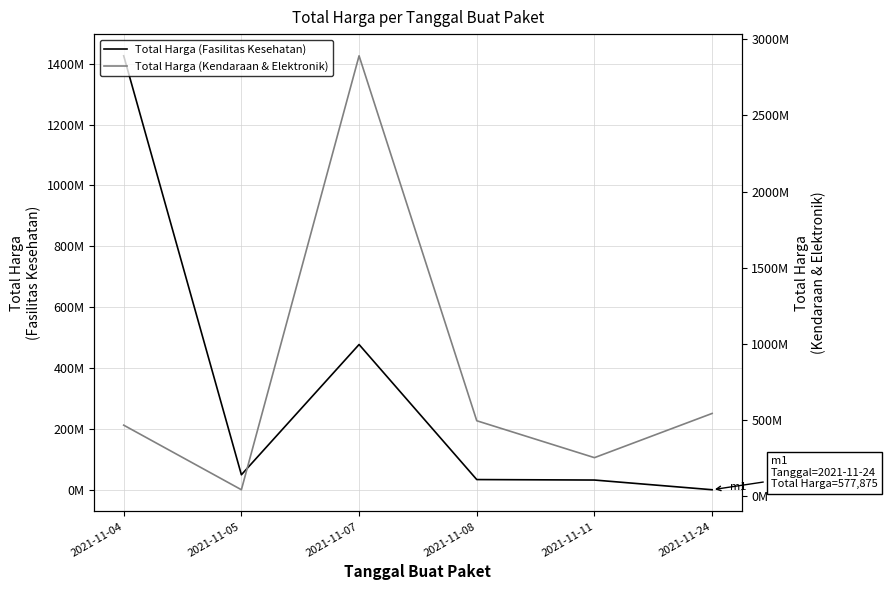

Reading left to right, what are all the values shown in this chart?

Total Harga (Fasilitas Kesehatan): 2021-11-04=1425867900	2021-11-05=49730040	2021-11-07=477600000	2021-11-08=34000000	2021-11-11=32441200	2021-11-24=577875
Total Harga (Kendaraan & Elektronik): 2021-11-04=464002100	2021-11-05=39440000	2021-11-07=2892122000	2021-11-08=493000000	2021-11-11=250350000	2021-11-24=541071000